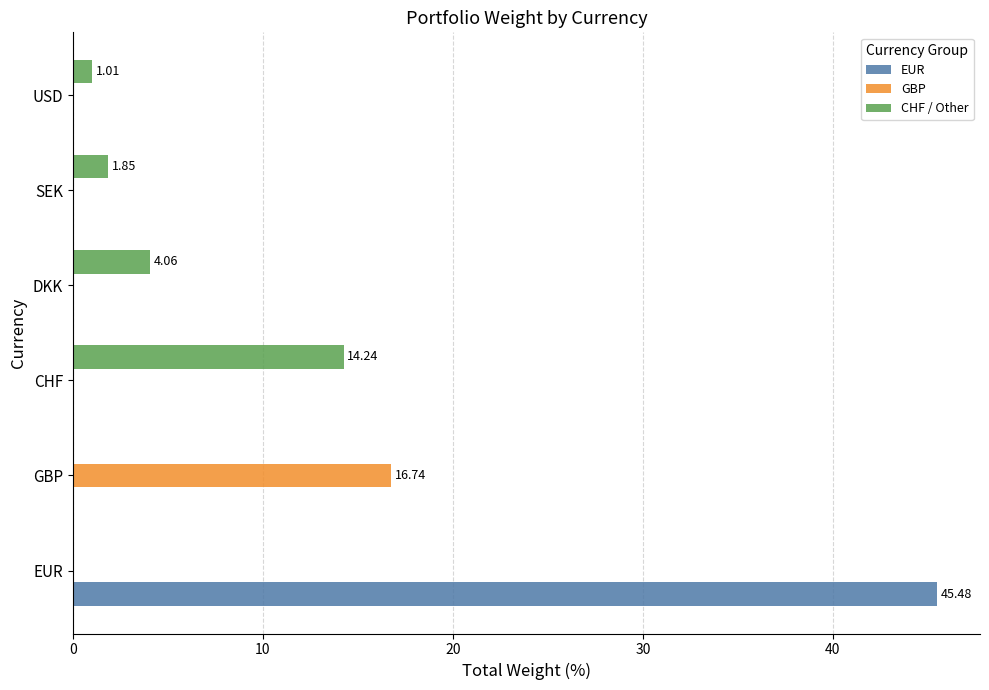

Between EUR and CHF, which series saw the biggest shift?

EUR